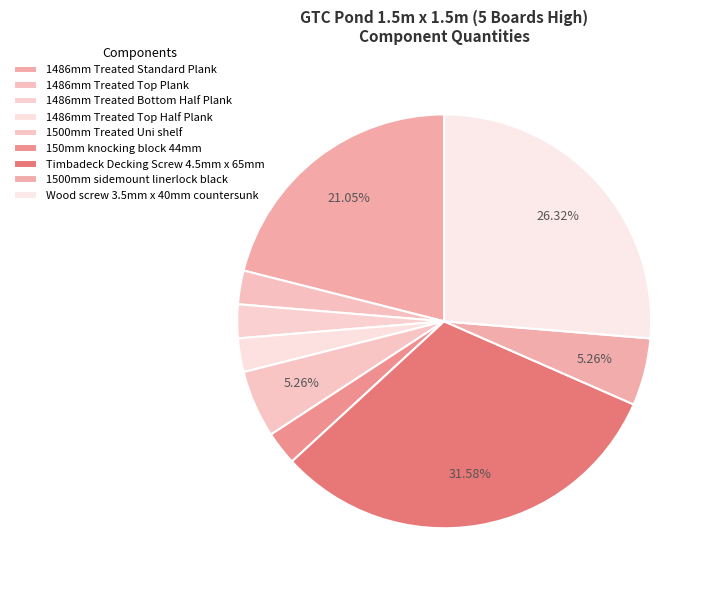

Is it true that 1486mm Treated Standard Plank is 34% of the pie?

False